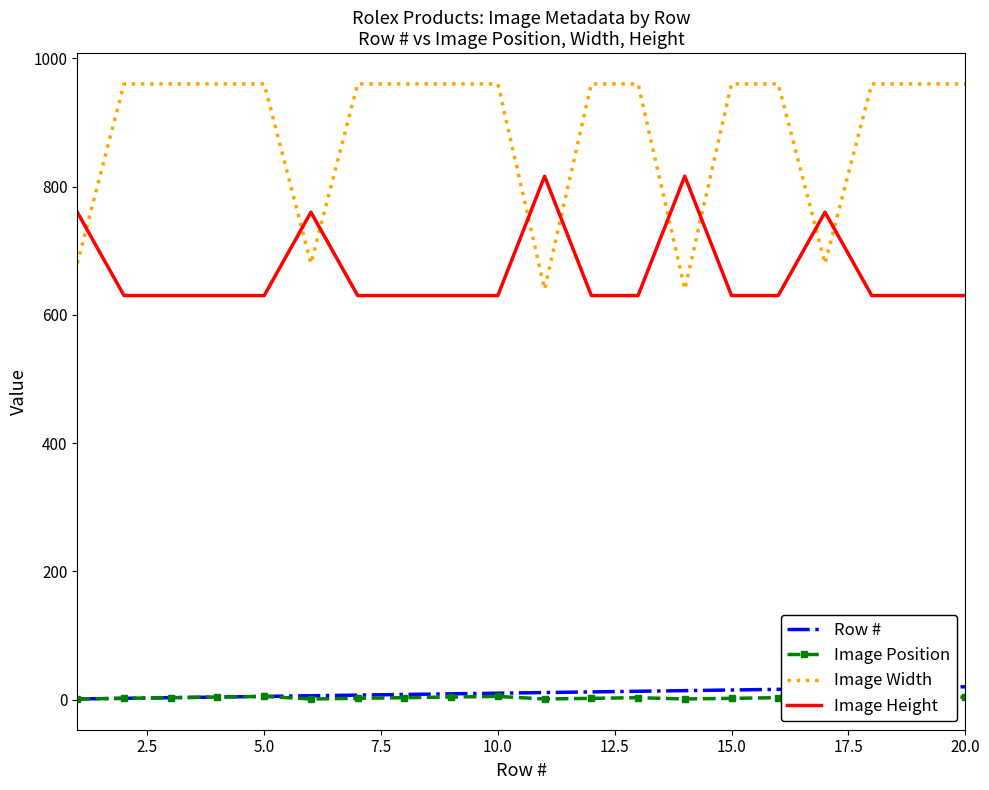

Read the Image Width value at 5.0, to the nearest 10.

960